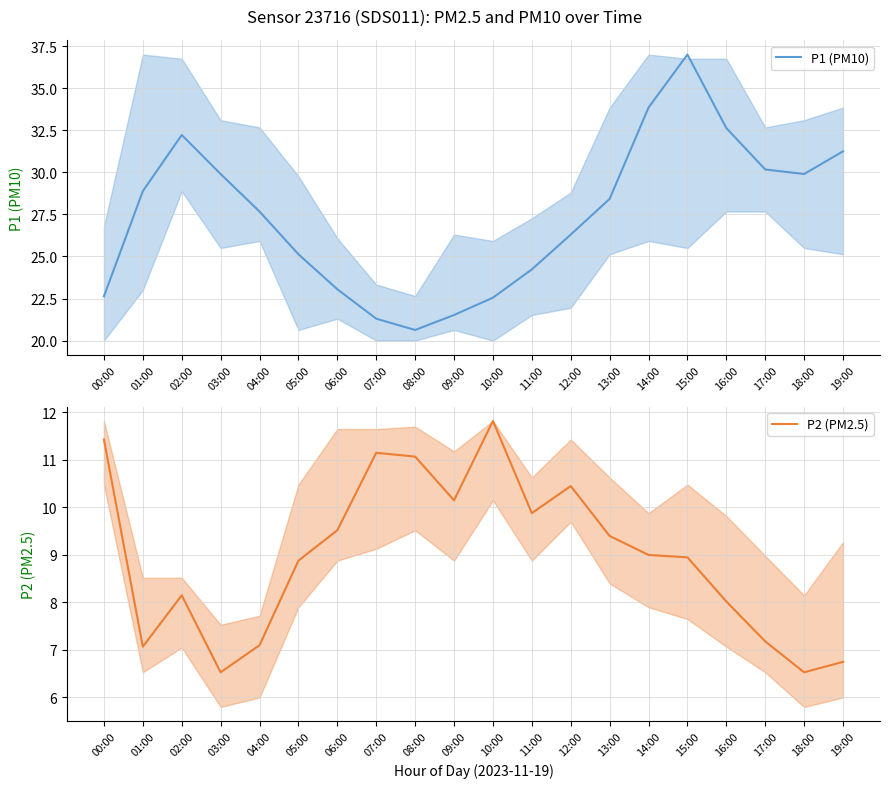

Where does the P1 (PM10) series first go above 28?

01:00